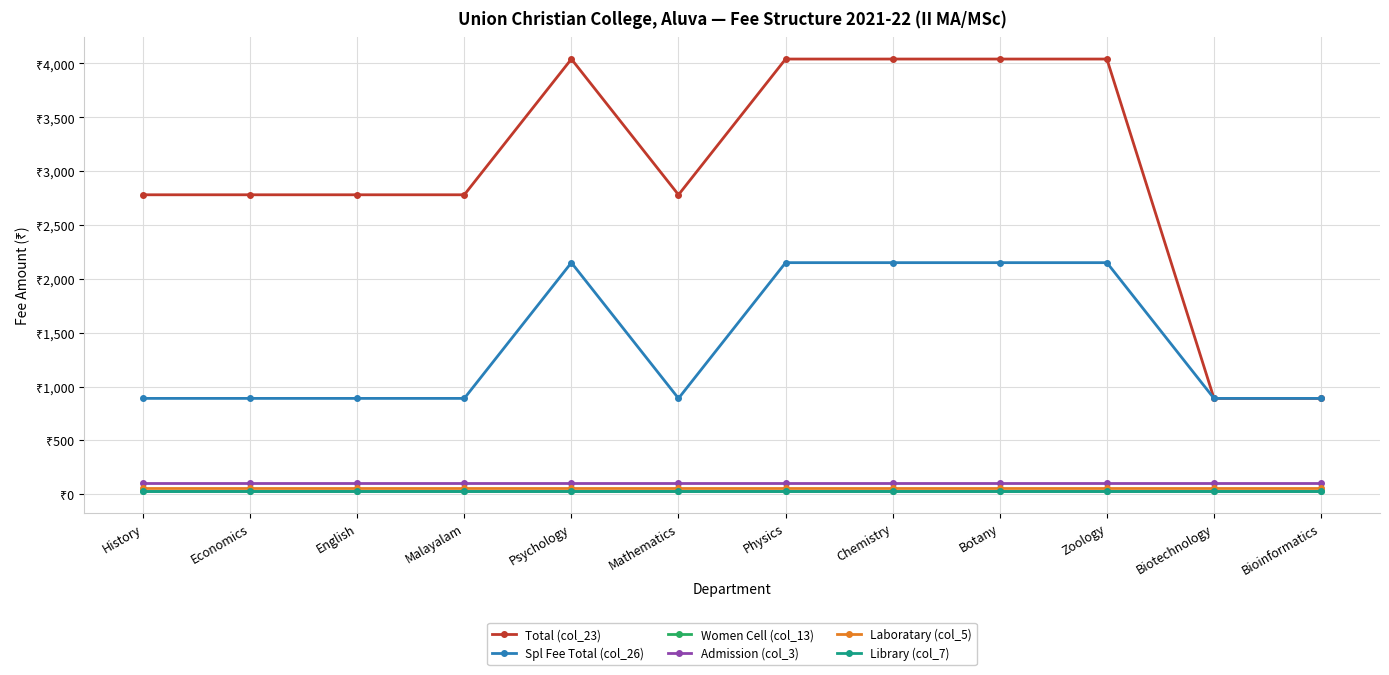

Is this an area chart (filled region under the line)?

No